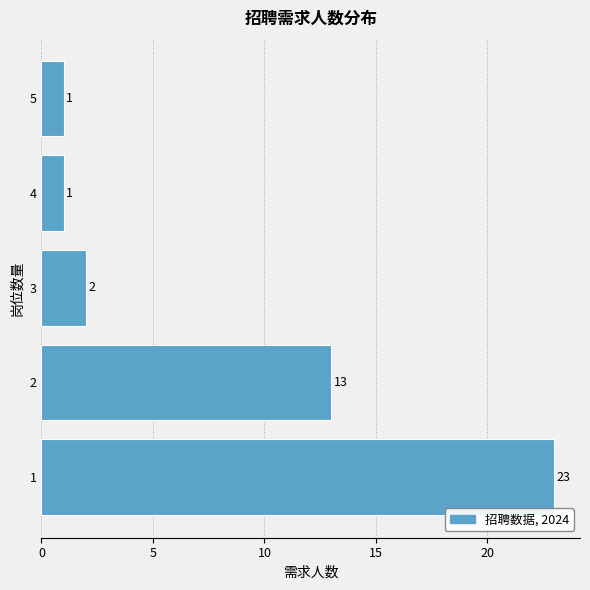

Reading bottom to top, list all the values displayed in this chart.

23	13	2	1	1